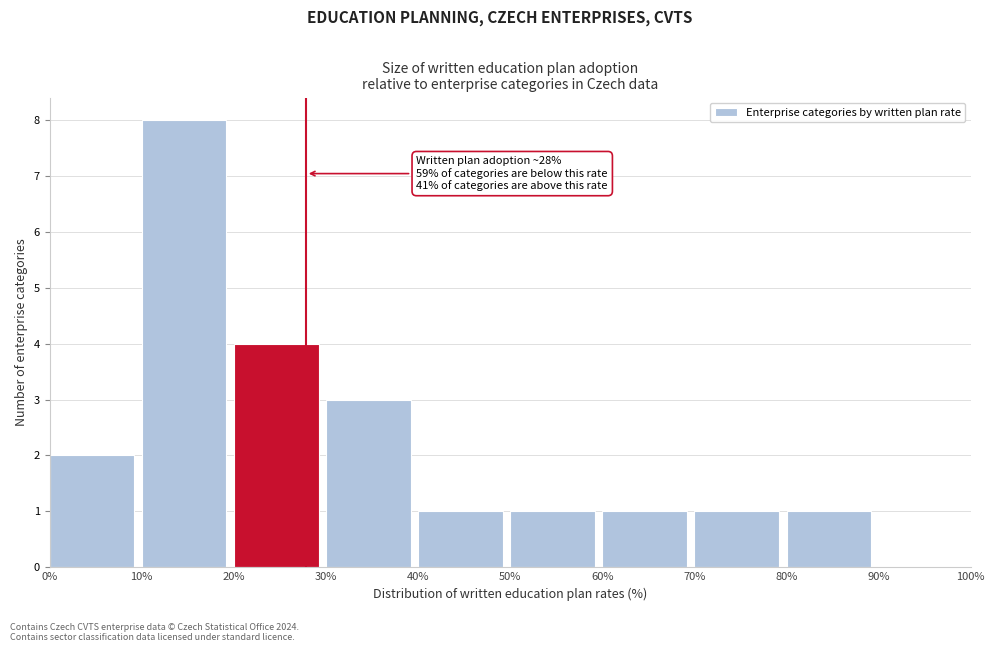

Over which range of the x-axis is the bar tallest?

10% to 20%